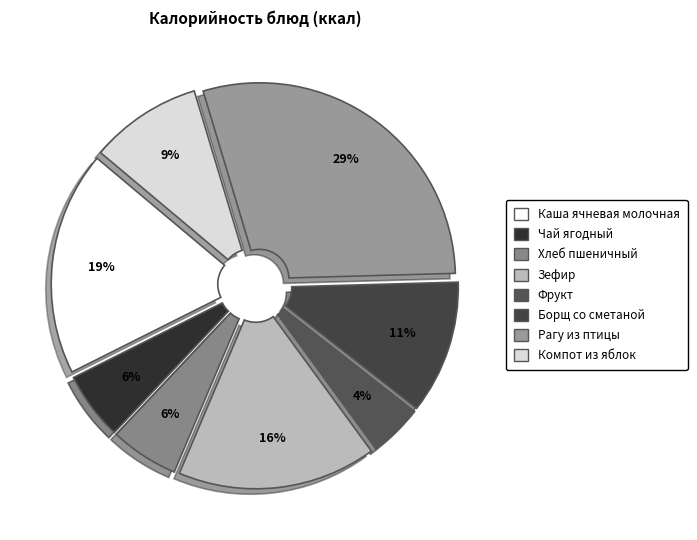

How many slices are in this pie chart?

8